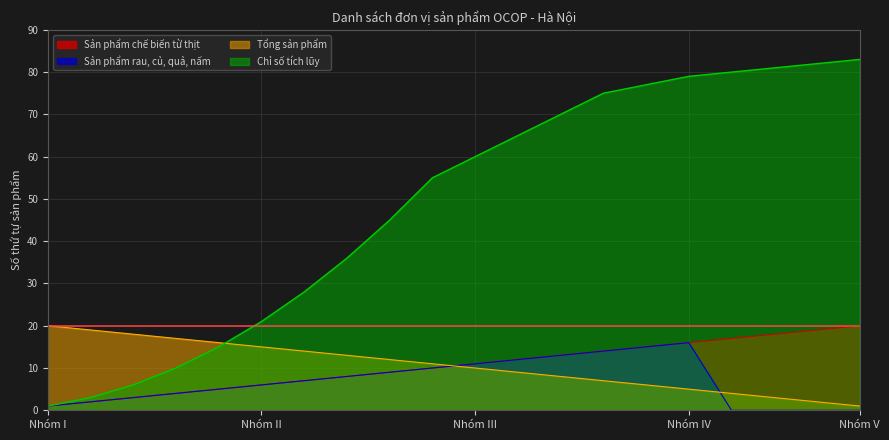

At how many categories does at least one series exceed 42?

12